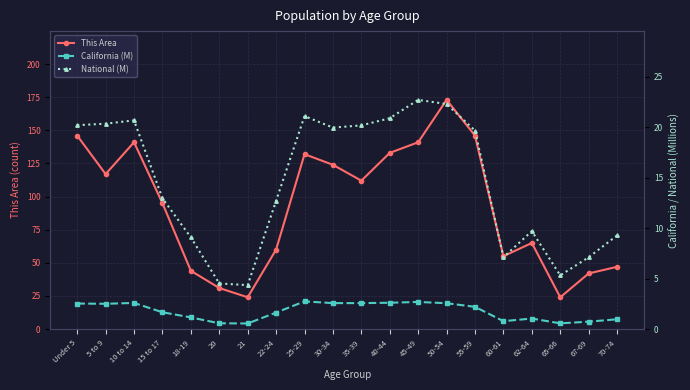

Where is the first local maximum for National (M)?

10 to 14